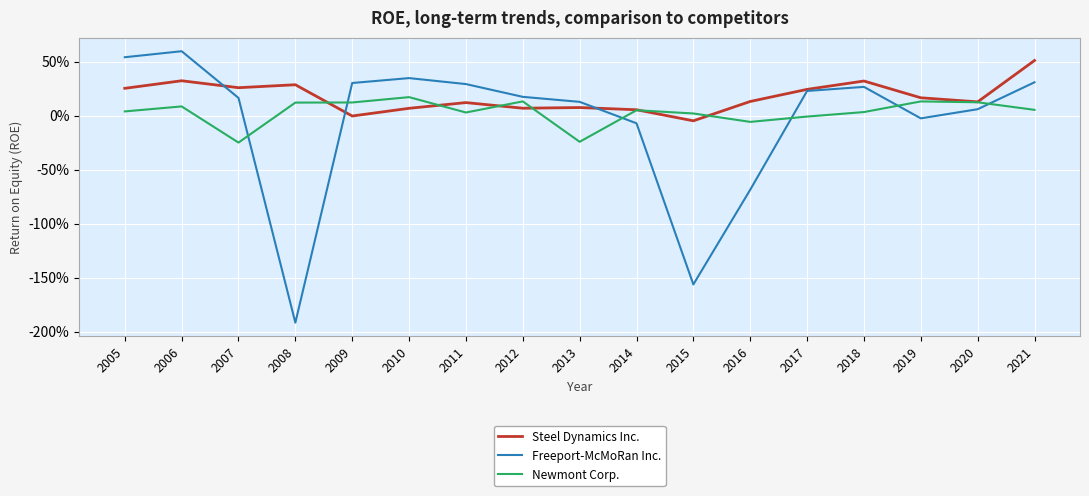

At which label does Freeport-McMoRan Inc. reach its peak?

2006